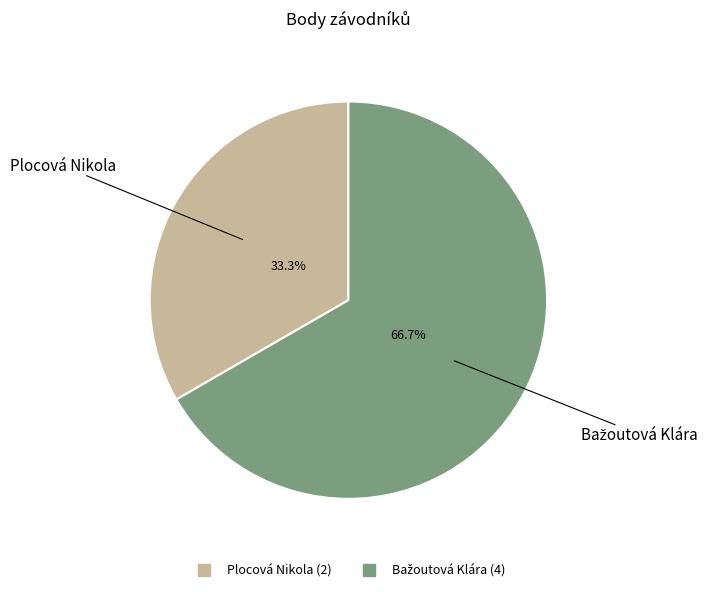

Which slice is the smallest?

Plocová Nikola